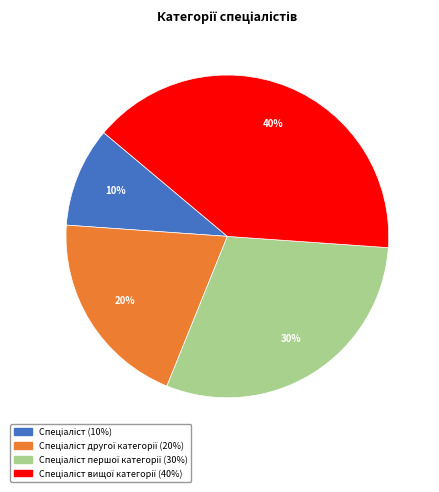

Is there a majority slice in this chart?

No